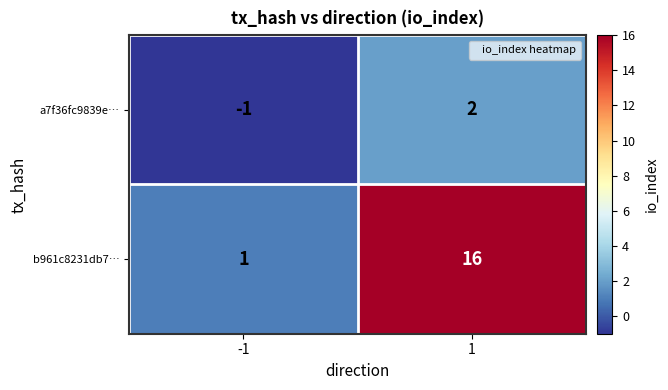

Which series has the largest total across all categories?

b961c8231db7…